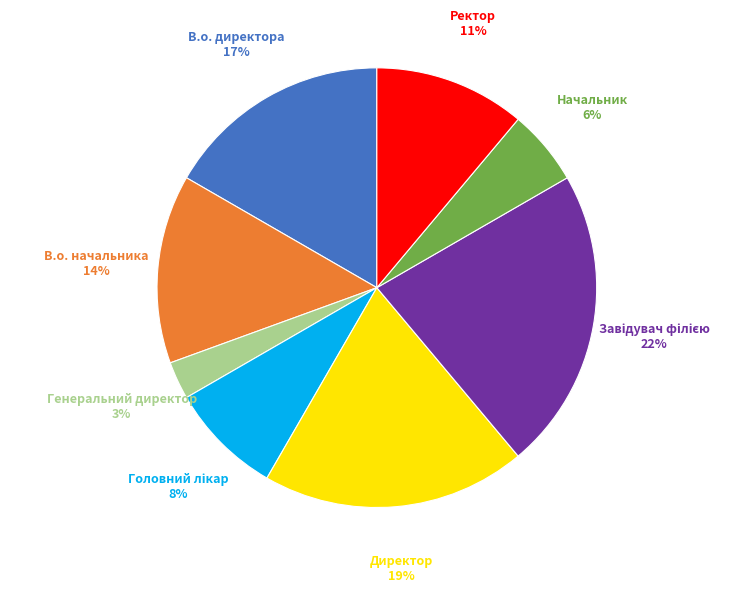

To the nearest percent, what portion does Директор represent?

19%